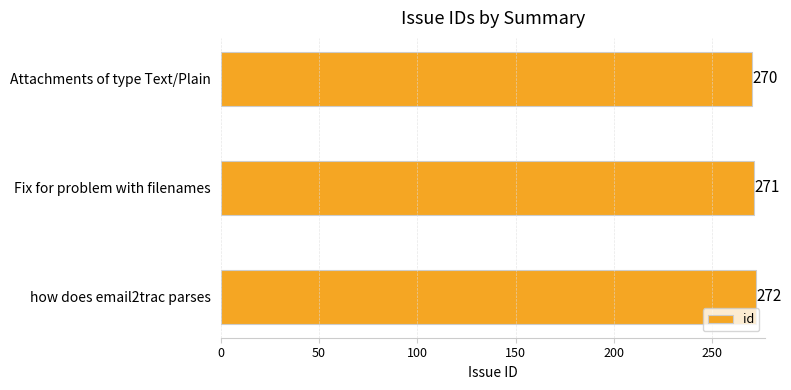

List the labels in order of value, smallest first.

Attachments of type Text/Plain, Fix for problem with filenames, how does email2trac parses